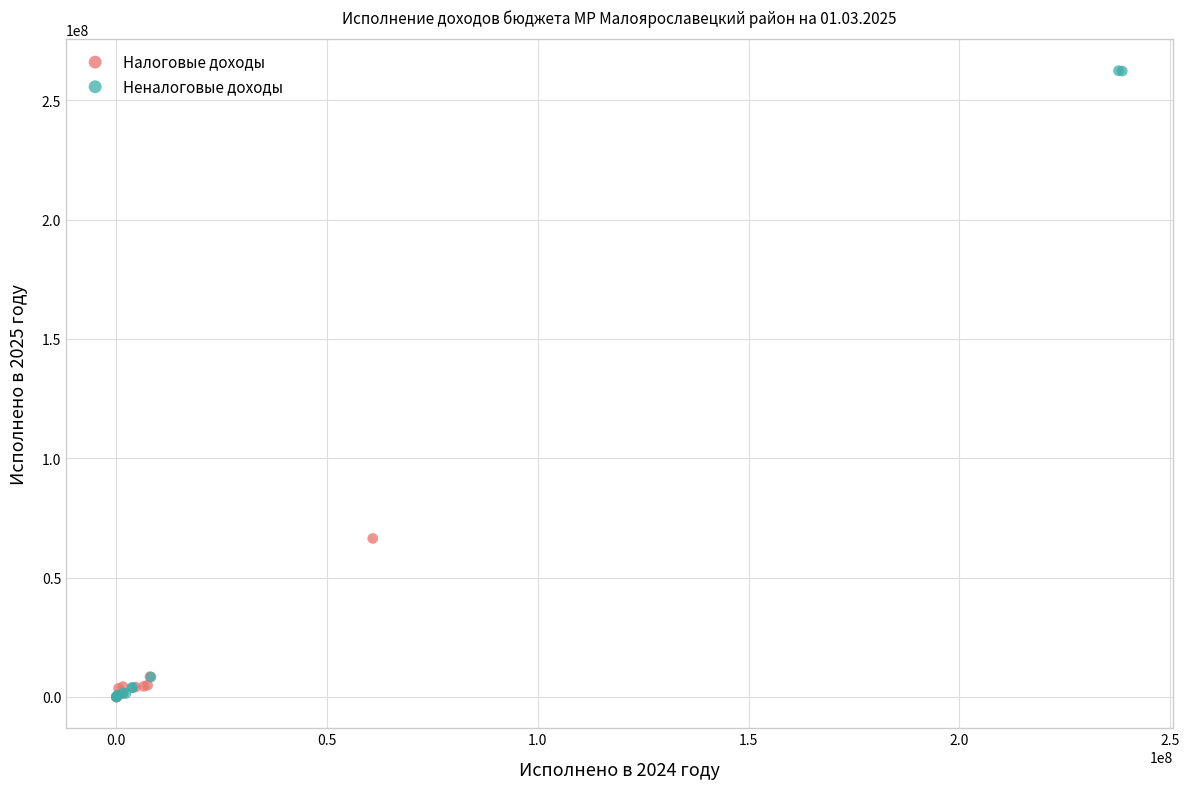

Which series contains the highest Y value?

Неналоговые доходы